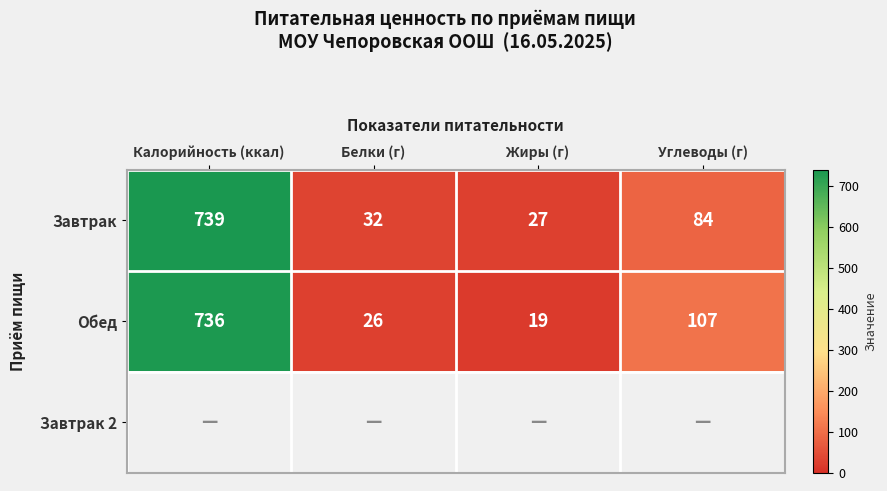

Which category has the highest value in the Обед series?

Калорийность (ккал)